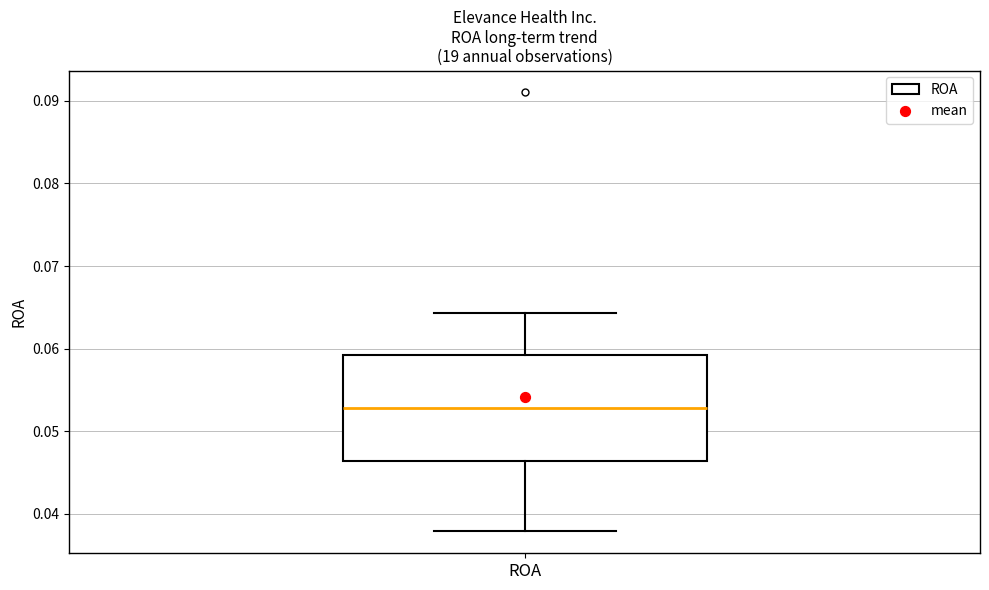

Where is the upper edge of the box for ROA on the y-axis? The values are not printed on the chart, so give them approximately, as read against the axis.

0.059